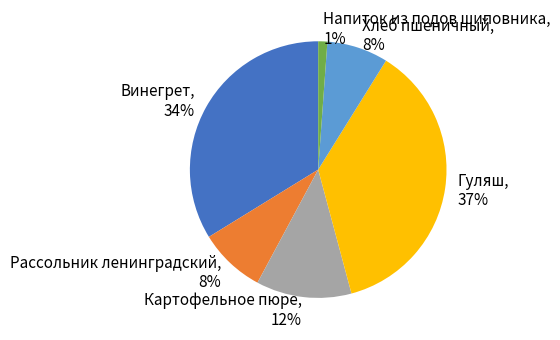

Combined, do Напиток из подов шиповника and Гуляш account for over 50%?

No